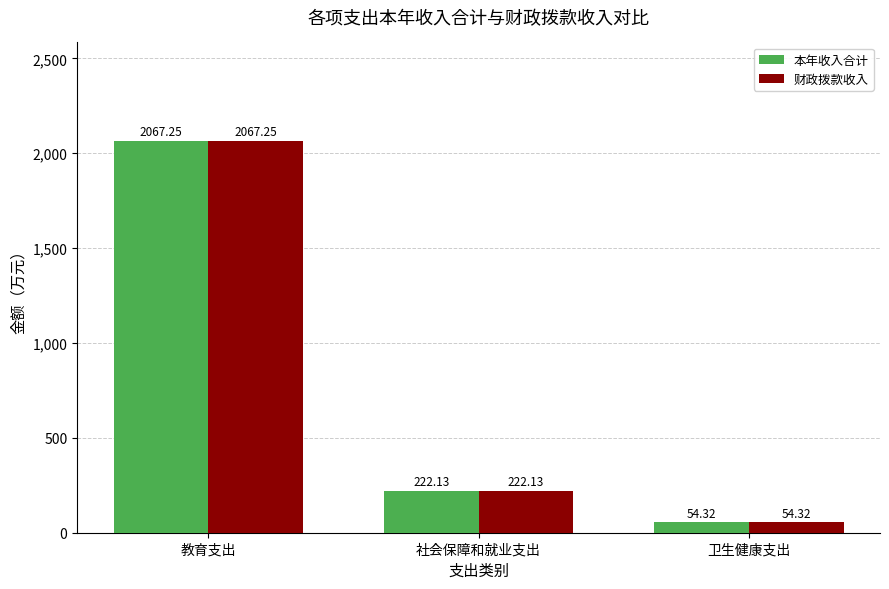

Which label corresponds to the smallest value in the chart?

卫生健康支出